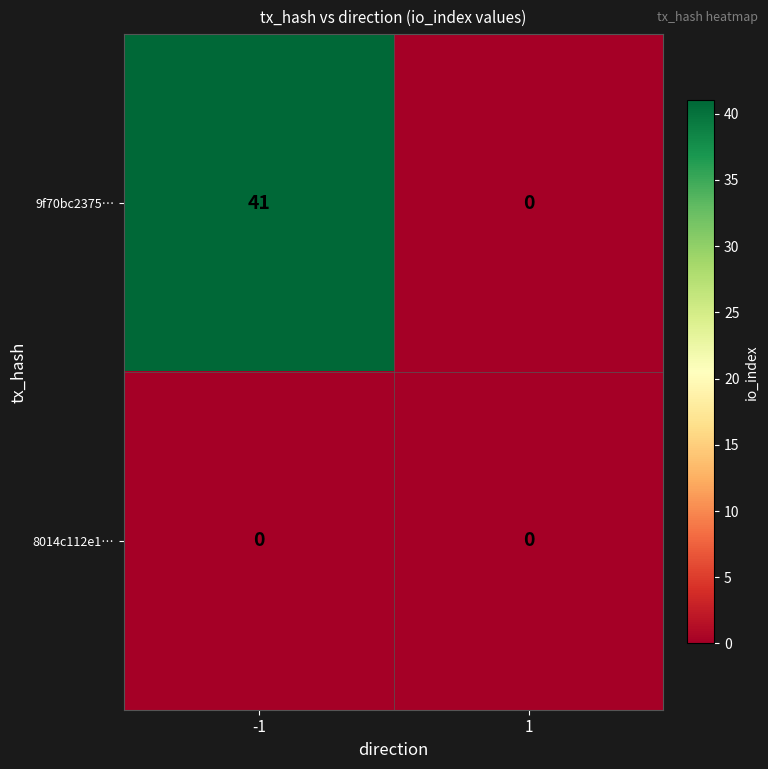

Which series has the largest total across all categories?

9f70bc2375…